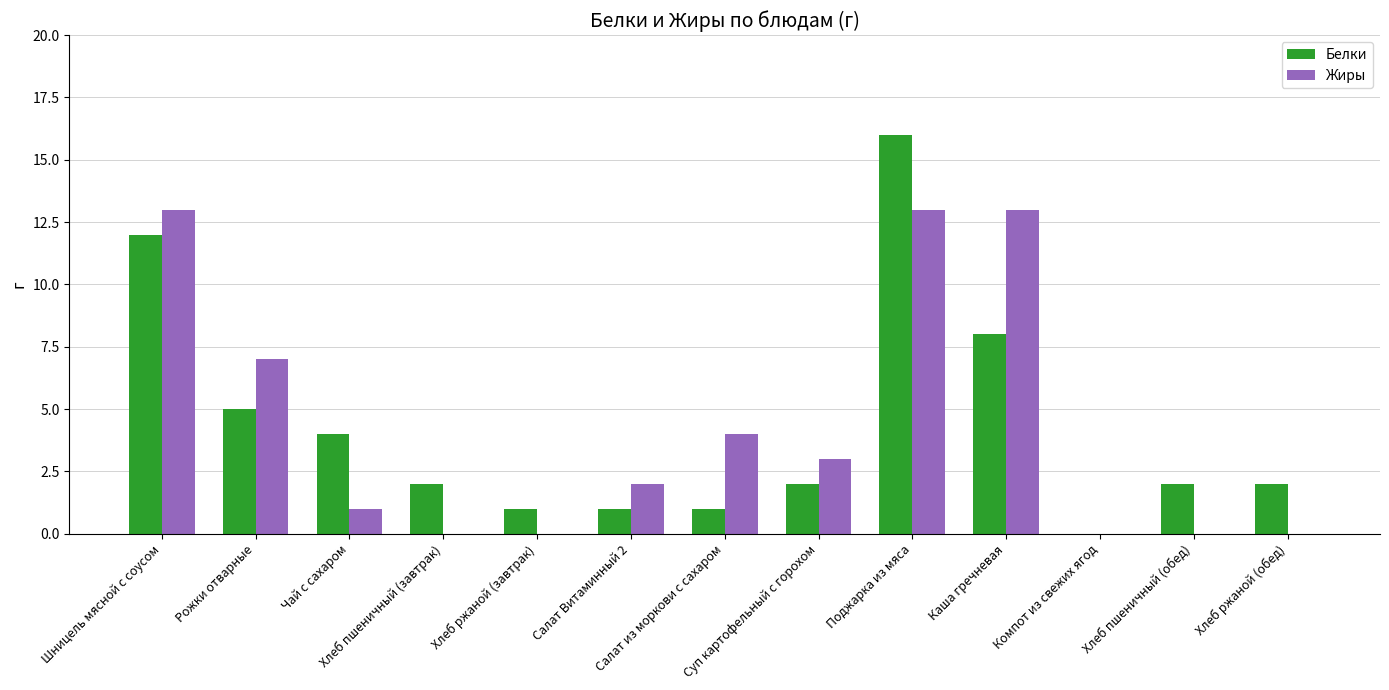

How many series are shown in this chart?

2